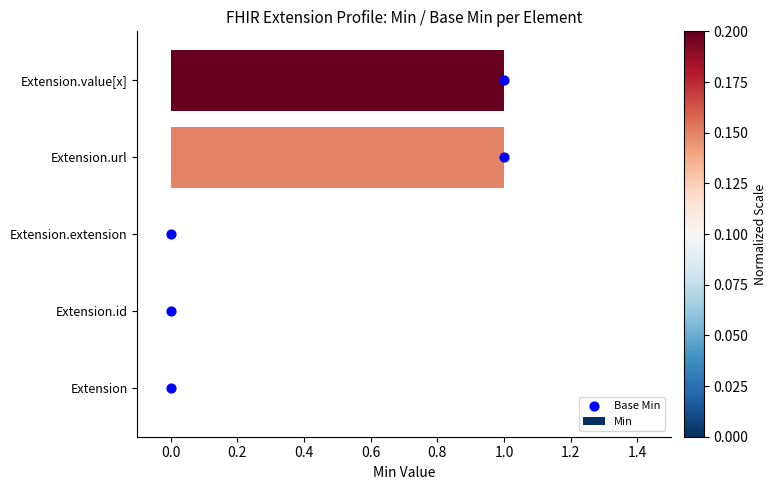

Which series reaches the maximum Y coordinate?

Base Min